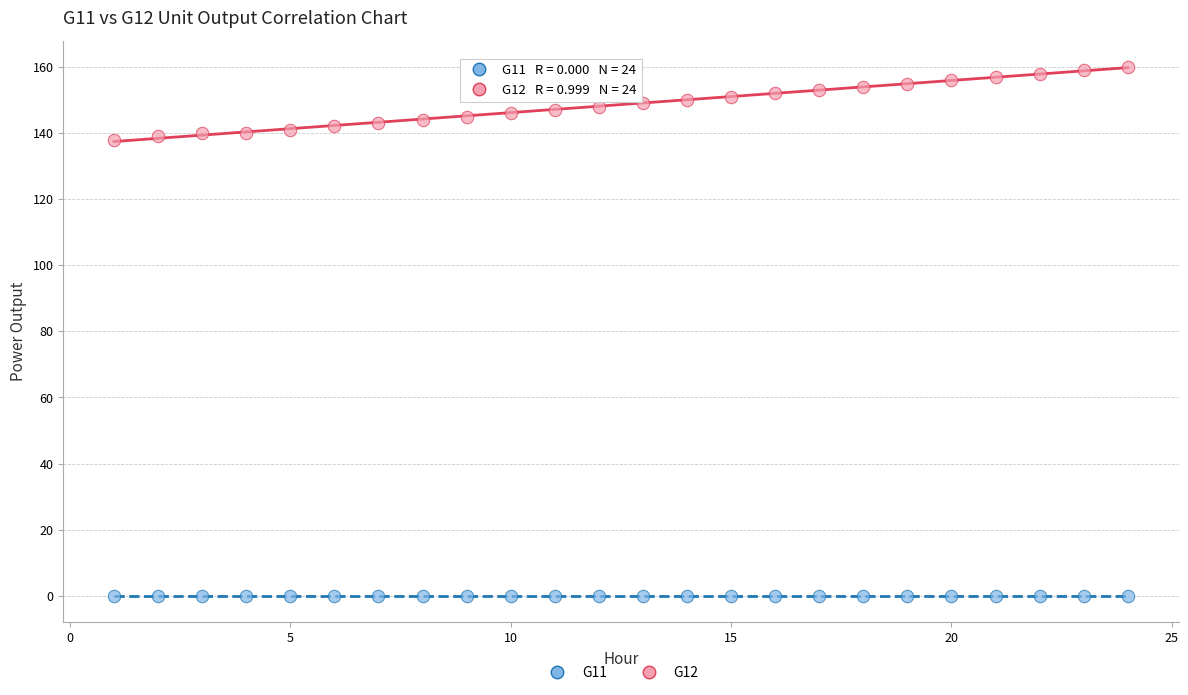

What are all the series names shown in the legend?

G11, G12